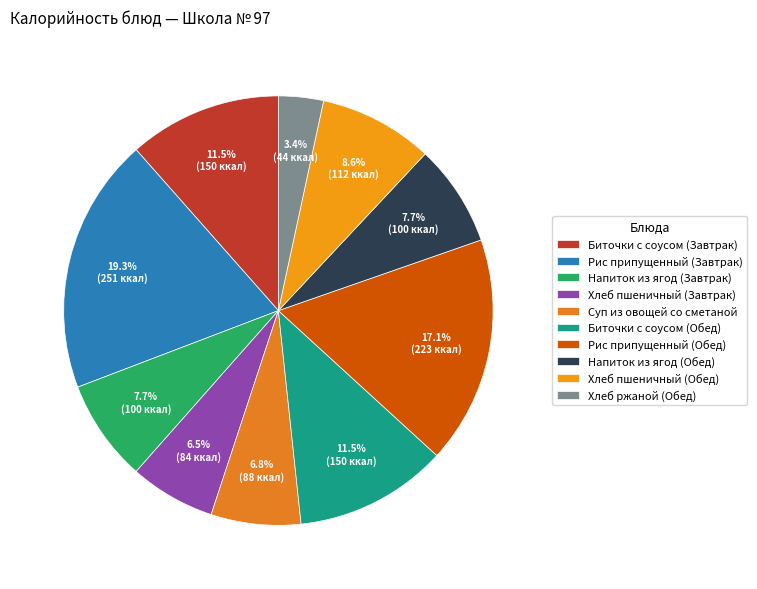

To the nearest percent, what percentage of the pie is Биточки с соусом (Завтрак)?

12%